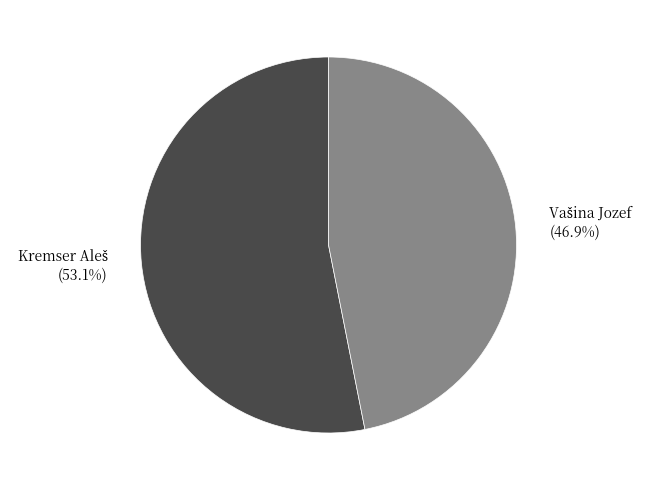

Is there a majority slice in this chart?

Yes